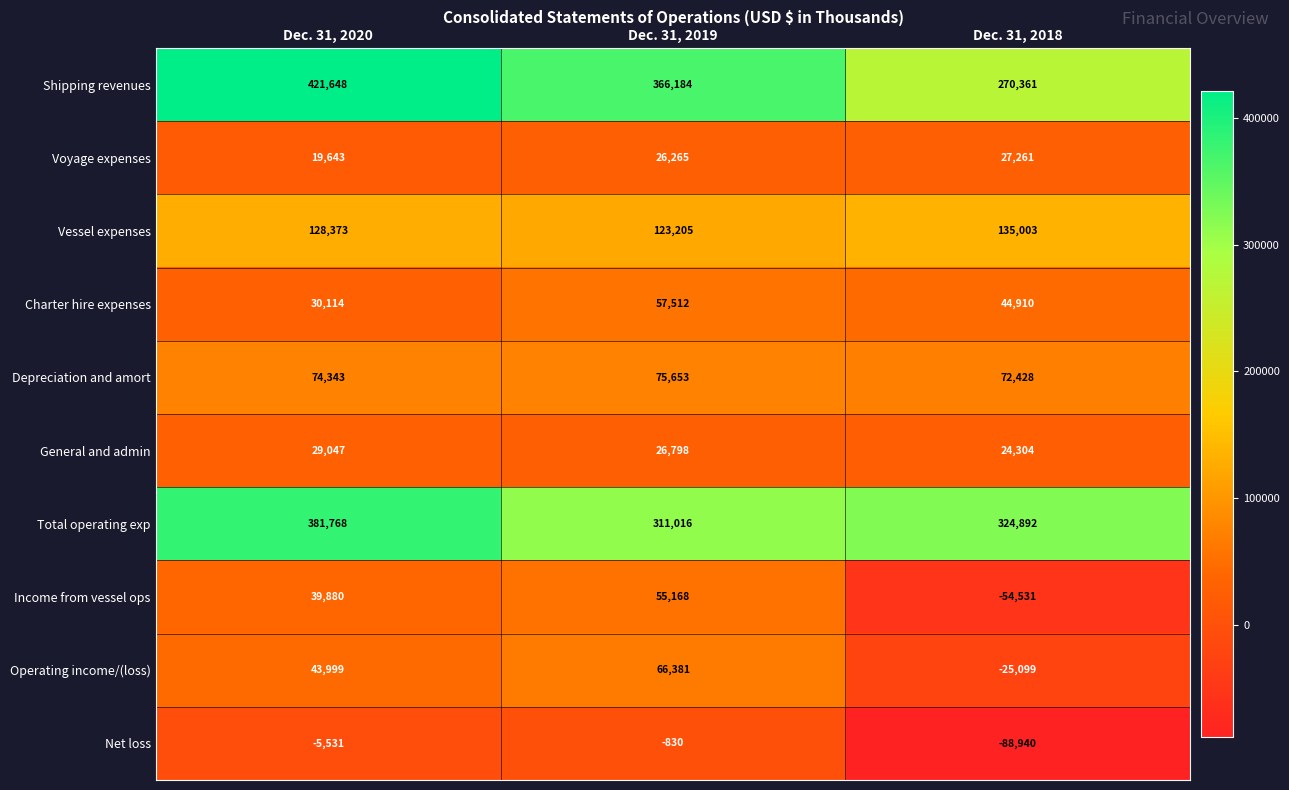

Between Dec. 31, 2019 and Dec. 31, 2018, which series saw the biggest shift?

Income from vessel ops